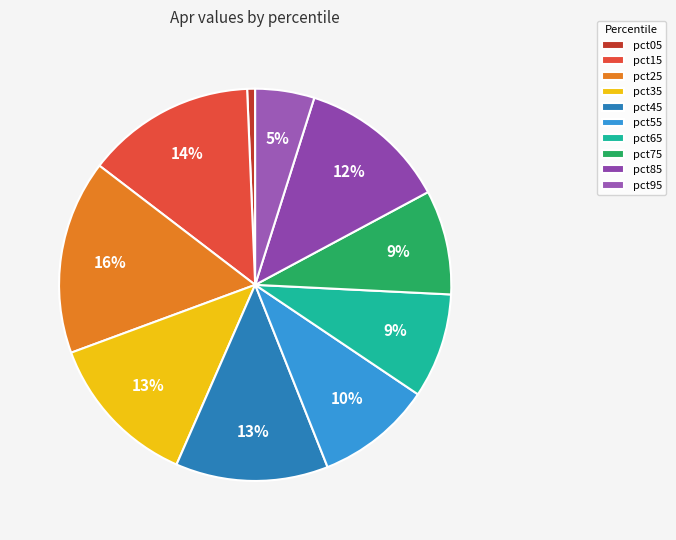

Does pct05 represent more than half of the total?

No